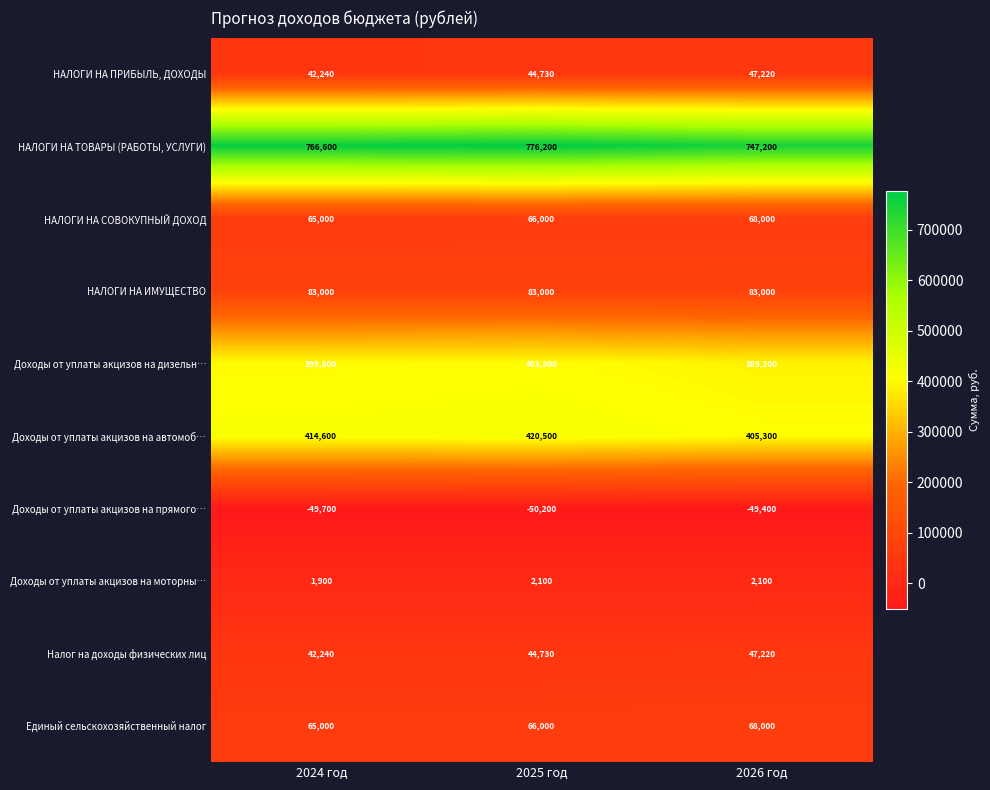

List the labels in order of НАЛОГИ НА ПРИБЫЛЬ, ДОХОДЫ value, smallest first.

2024 год, 2025 год, 2026 год